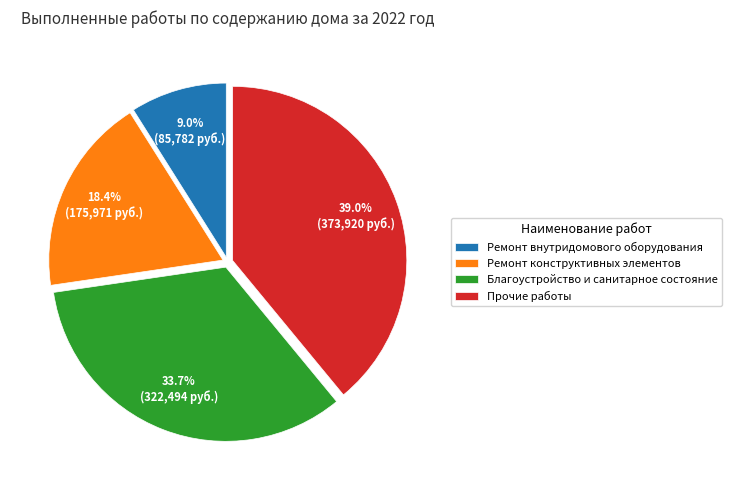

To the nearest percent, what percentage of the pie is Ремонт конструктивных элементов?

18%